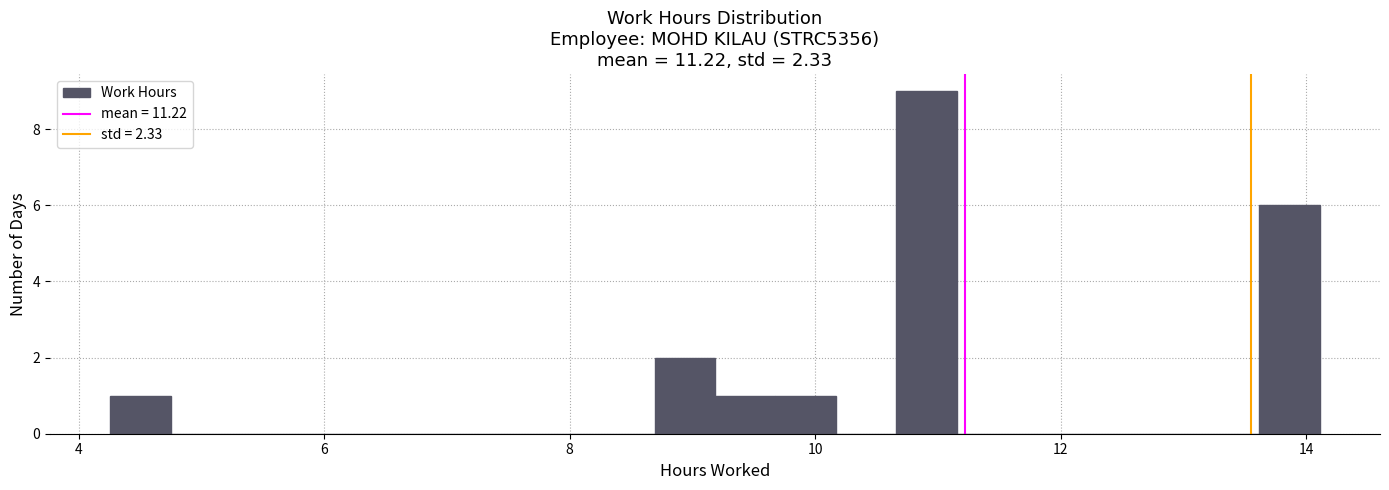

Read against the x-axis, roughly where is the centre of the tallest bar?

11.0